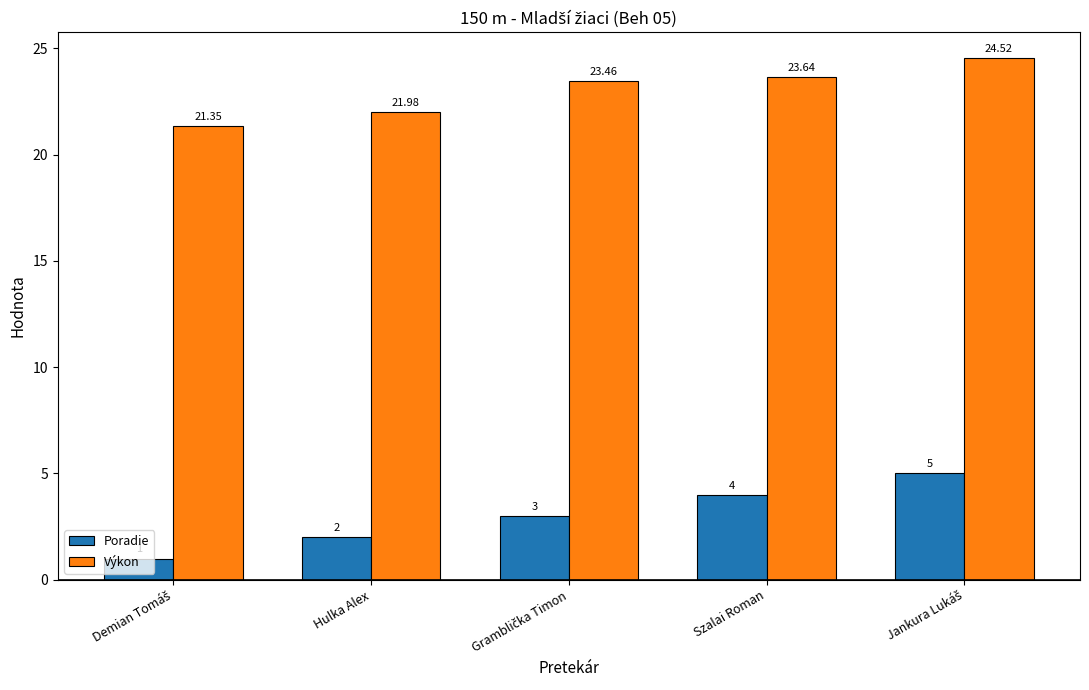

Rank the series by their average value, from lowest to highest.

Poradie, Výkon